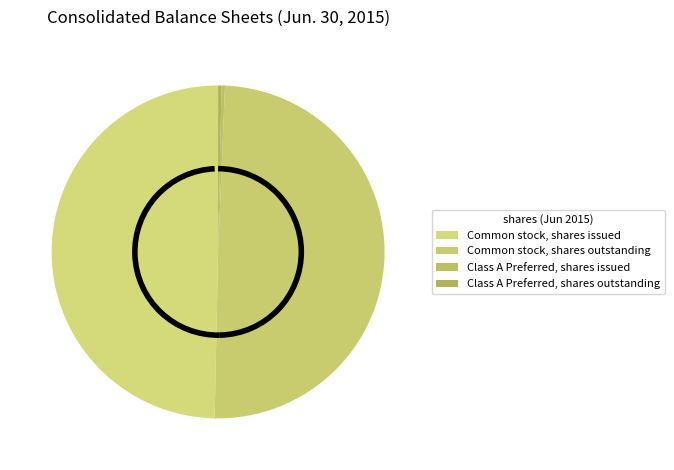

How many slices are in this pie chart?

4